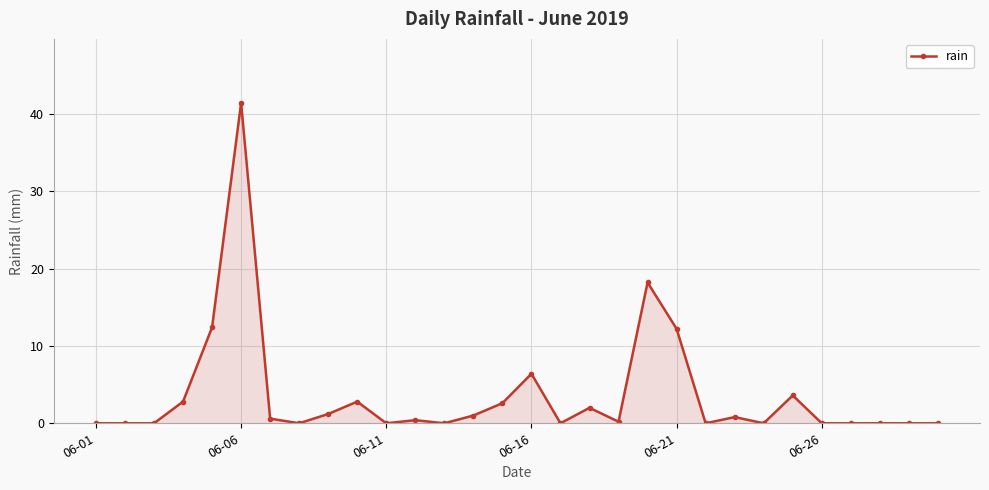

Reading right to left, extract all data points from this chart.

0.0	0.0	0.0	0.0	0.0	3.6	0.0	0.8	0.0	12.2	18.2	0.2	2.0	0.0	6.4	2.6	1.0	0.0	0.4	0.0	2.8	1.2	0.0	0.6	41.4	12.4	2.8	0.0	0.0	0.0